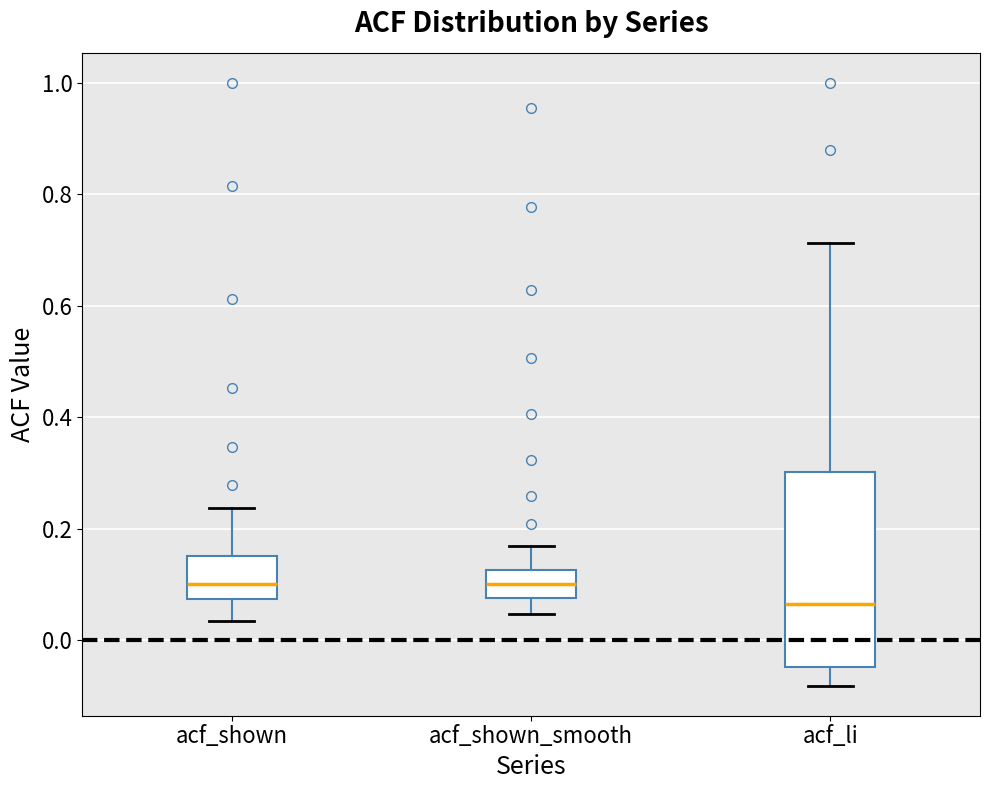

Reading left to right, transcribe this box plot: for each box, give where its median line is, the range the box spans, and where its two whiskers end, as read against the y-axis. The values are not printed on the chart, so give them approximately, as read against the axis.

acf_shown: median 0.10, box 0.08 to 0.16, whiskers 0.04 to 0.24
acf_shown_smooth: median 0.10, box 0.08 to 0.12, whiskers 0.04 to 0.16
acf_li: median 0.06, box -0.04 to 0.30, whiskers -0.08 to 0.72